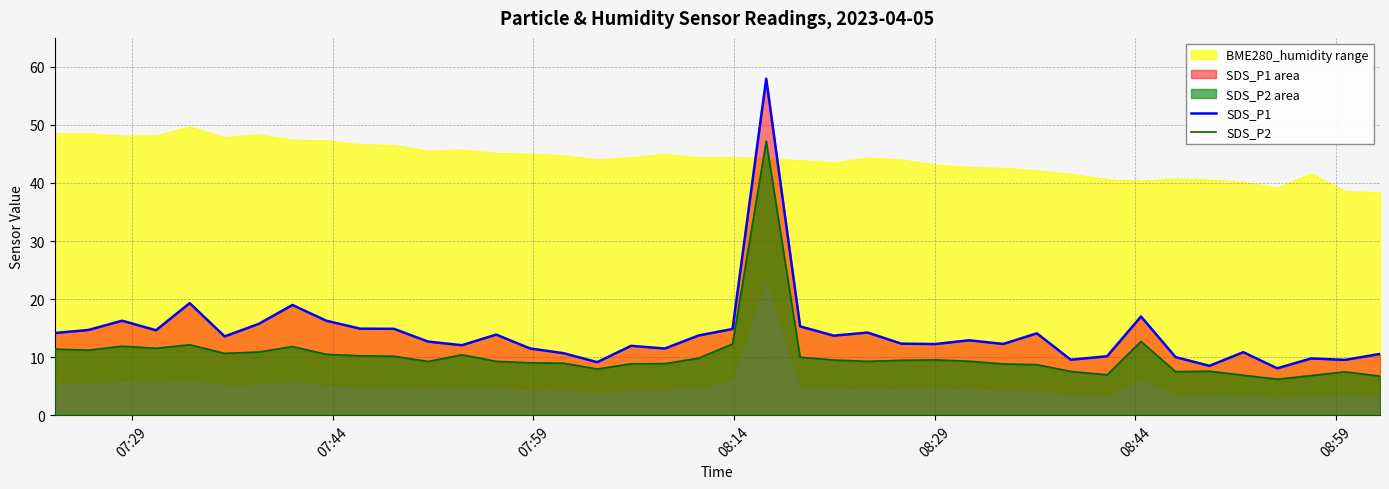

What is the highest value of the SDS_P1 series?

58.0